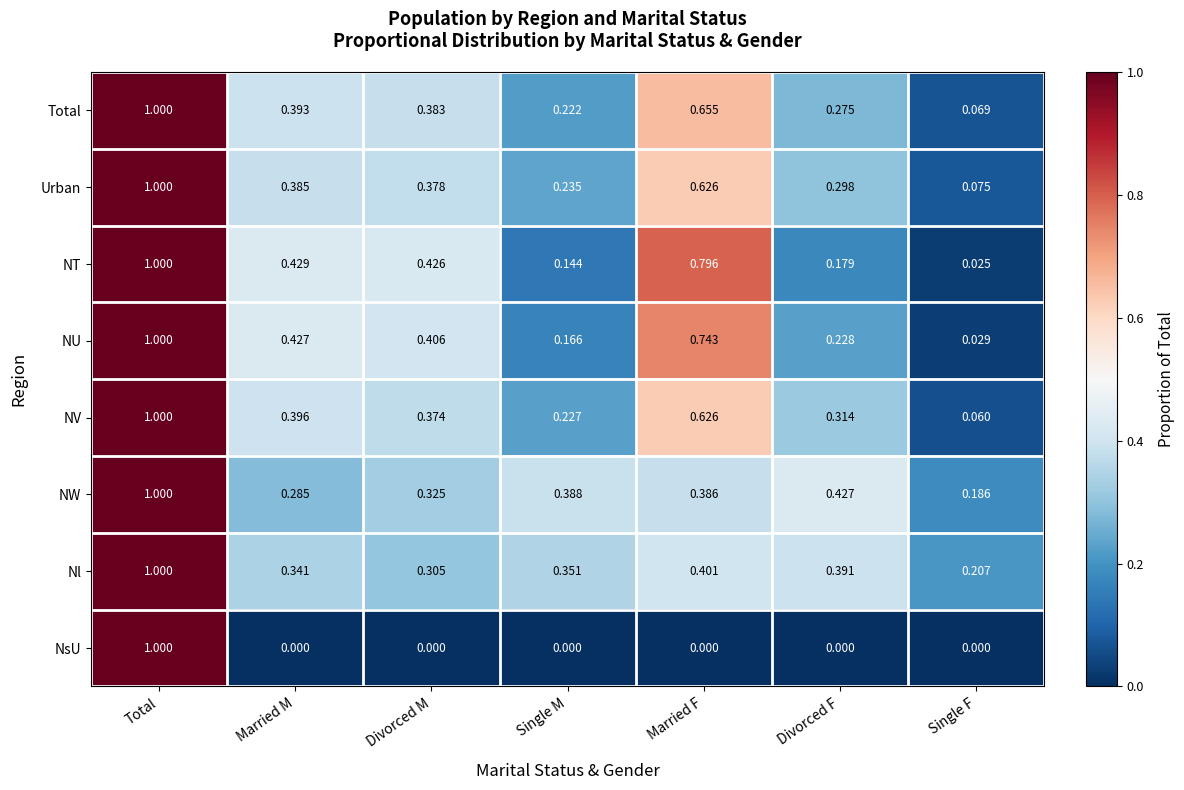

Which series changed the most between Total and Married M?

NsU